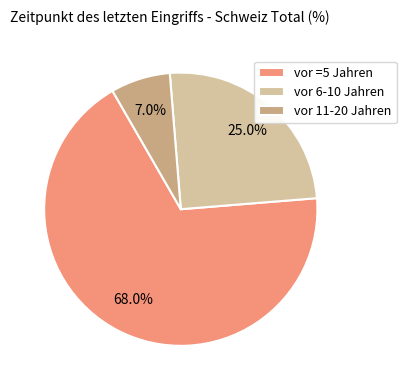

Does vor 6-10 Jahren account for over 50% of the chart?

No